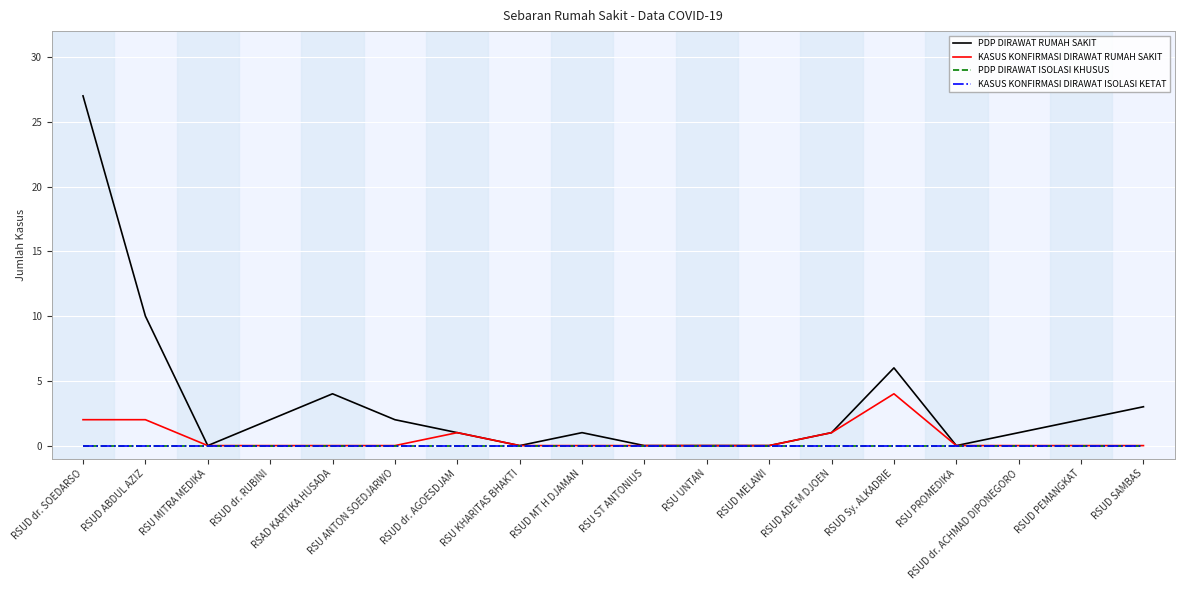

True or false: PDP DIRAWAT RUMAH SAKIT and KASUS KONFIRMASI DIRAWAT ISOLASI KETAT cross at least once.

False